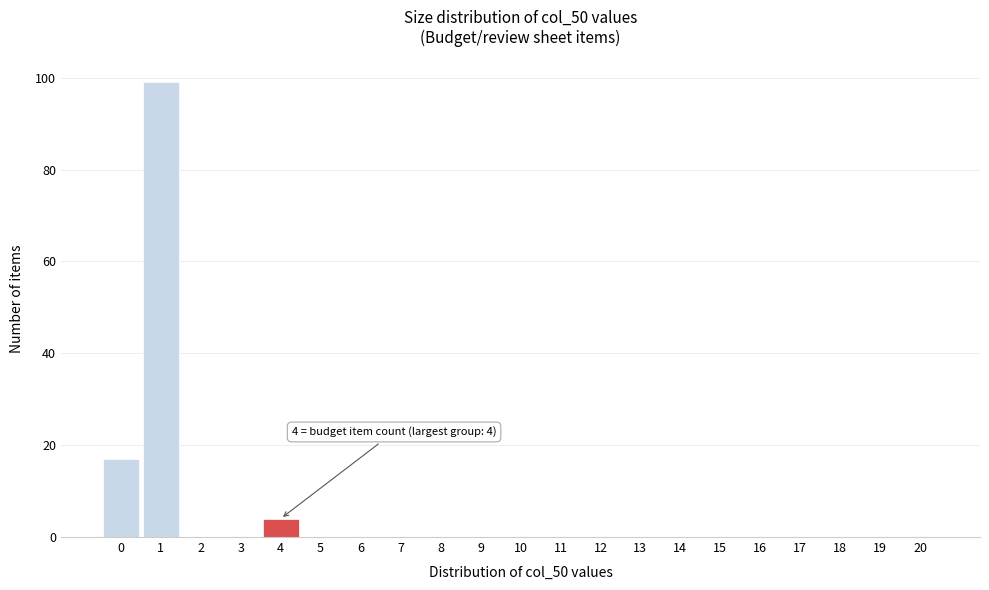

Reading left to right, transcribe all the data shown in this chart.

0=17	1=99	2=0	3=0	4=4	5=0	6=0	7=0	8=0	9=0	10=0	11=0	12=0	13=0	14=0	15=0	16=0	17=0	18=0	19=0	20=0